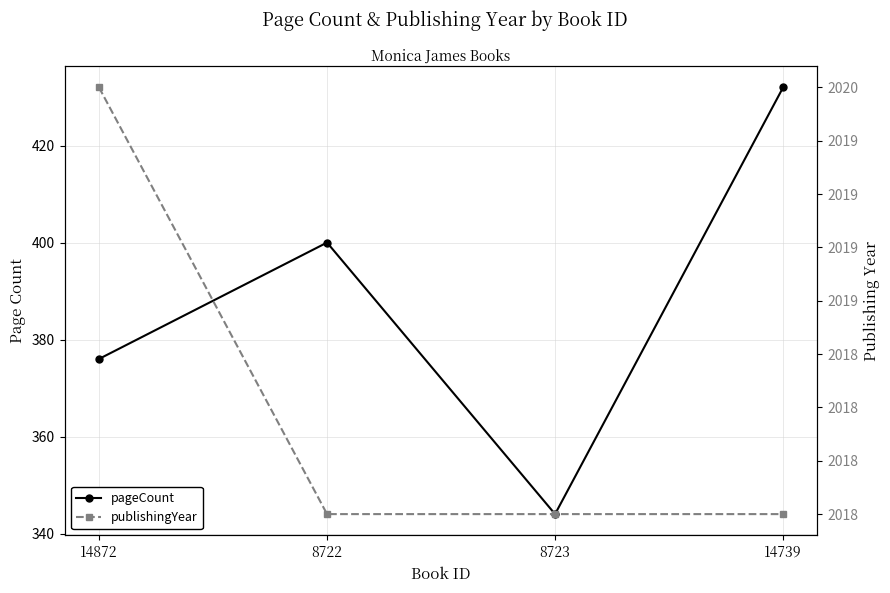

True or false: pageCount and publishingYear intersect in this chart.

False